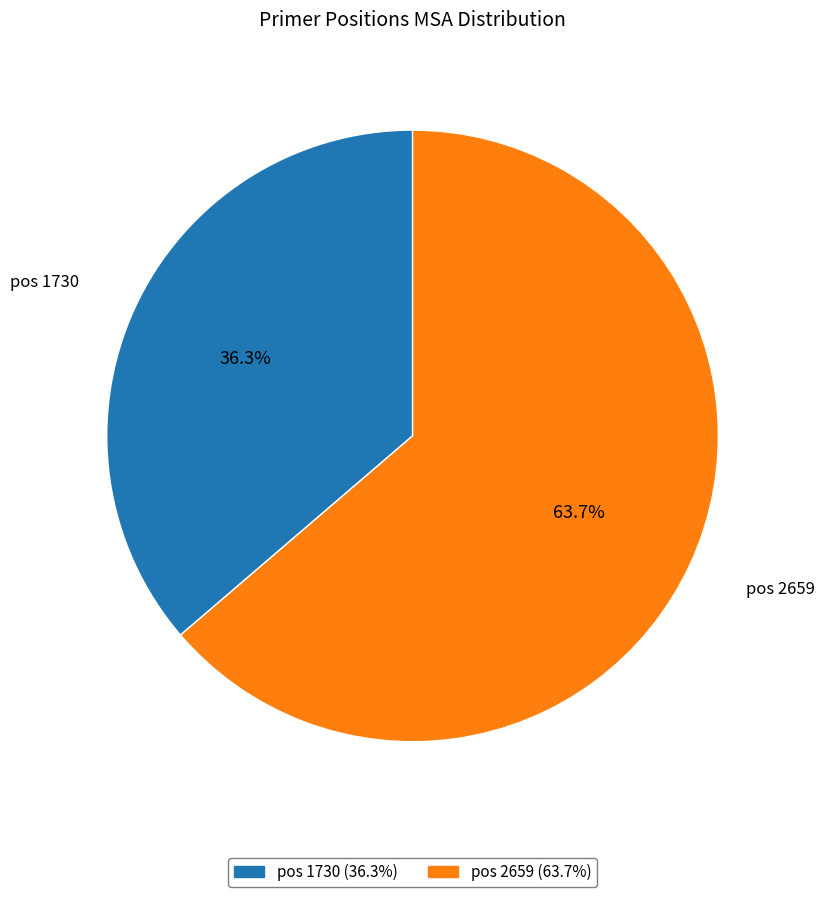

Which slice is the largest?

pos 2659